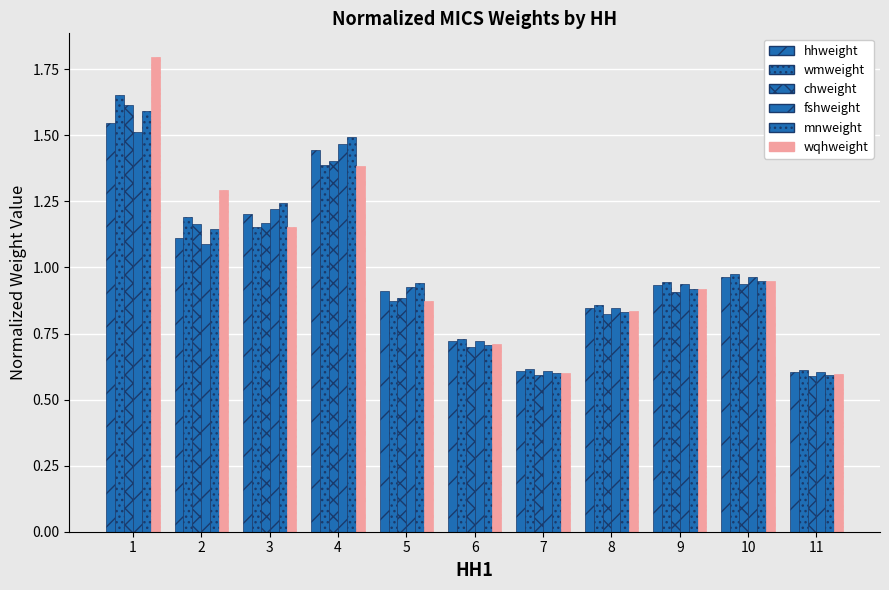

How many bars are there in each group?

6